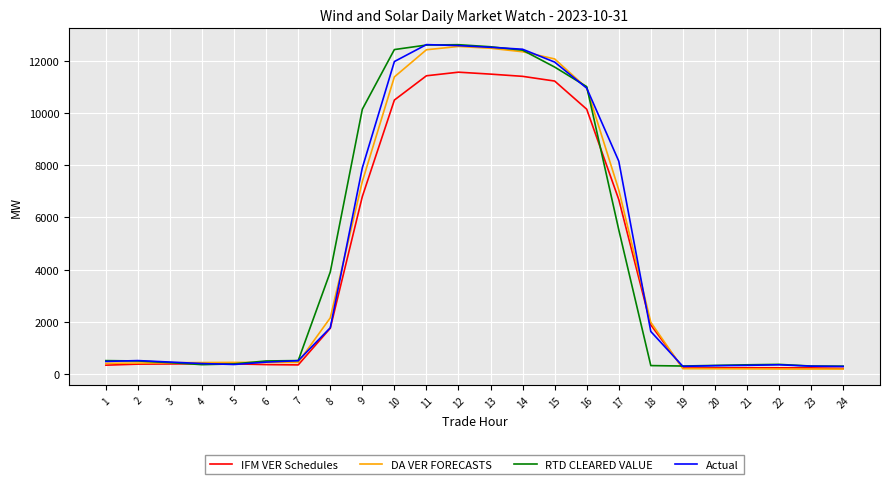

How many distinct data groups are displayed?

4